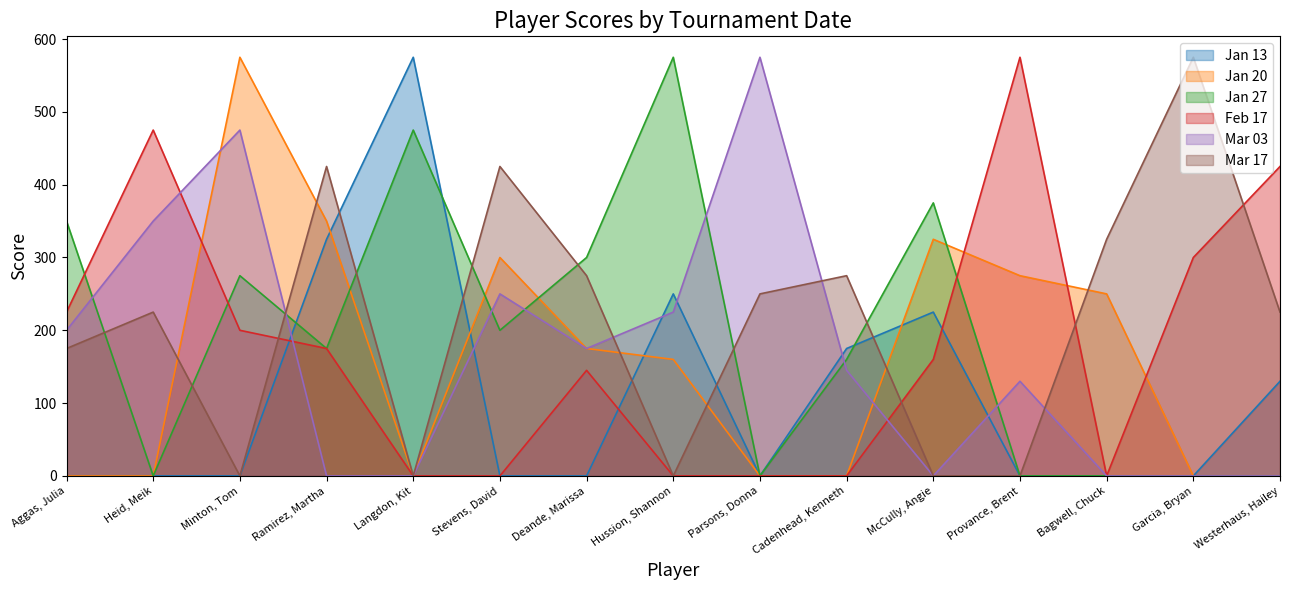

What is the total value across all series at Langdon, Kit?

1050